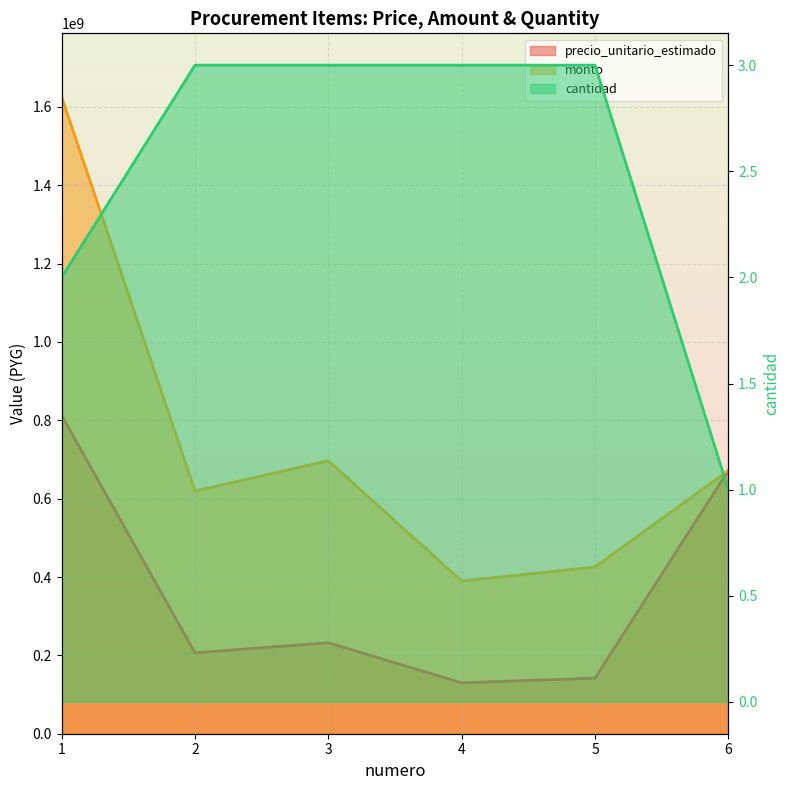

At which label is monto closest to 1007524019?

3